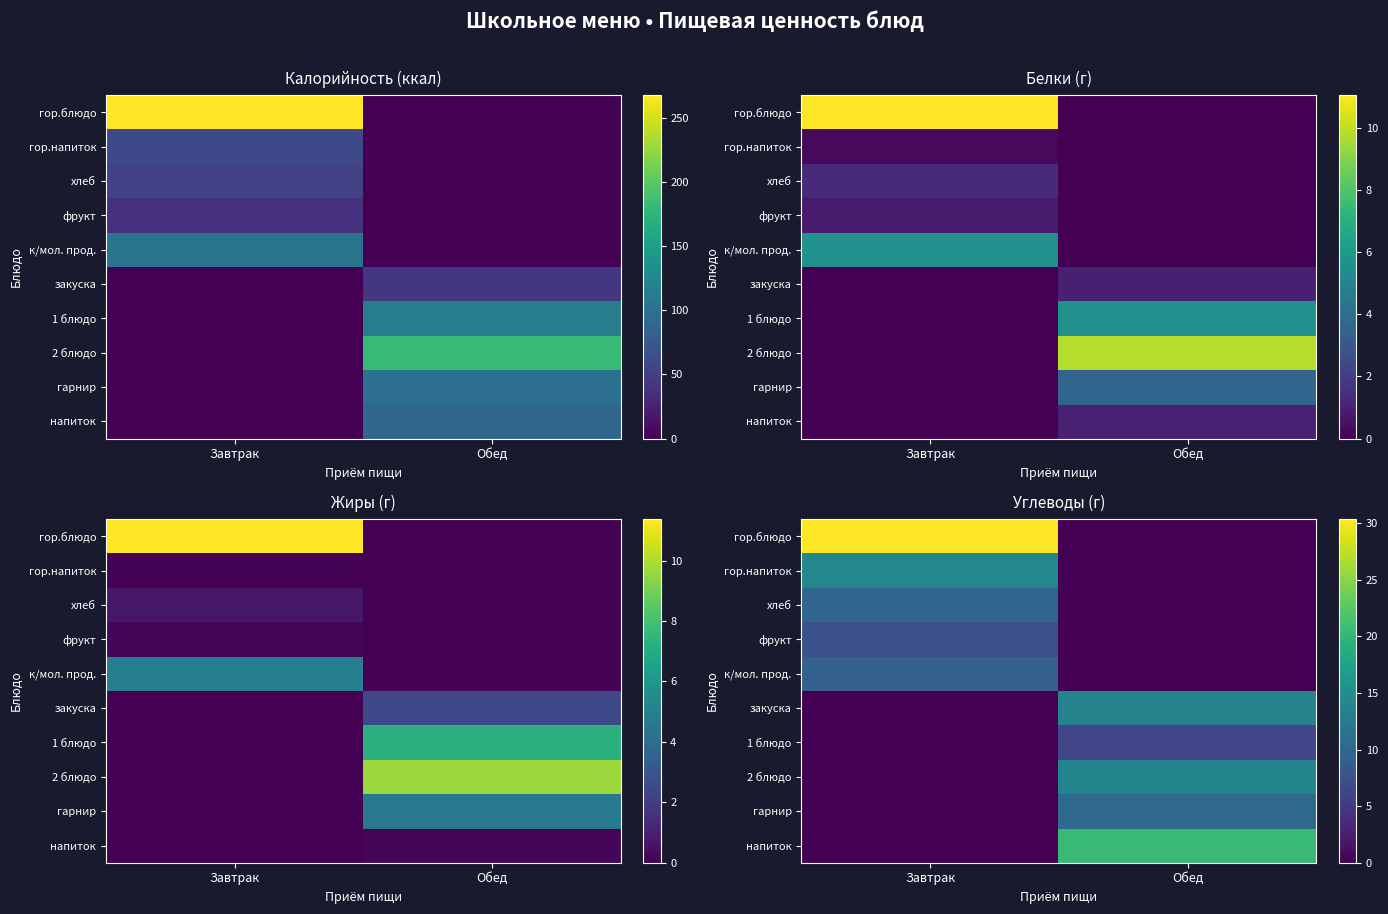

Rank the series at Завтрак from lowest to highest value.

закуска, 1 блюдо, 2 блюдо, гарнир, напиток, фрукт, к/мол. прод., хлеб, гор.напиток, гор.блюдо